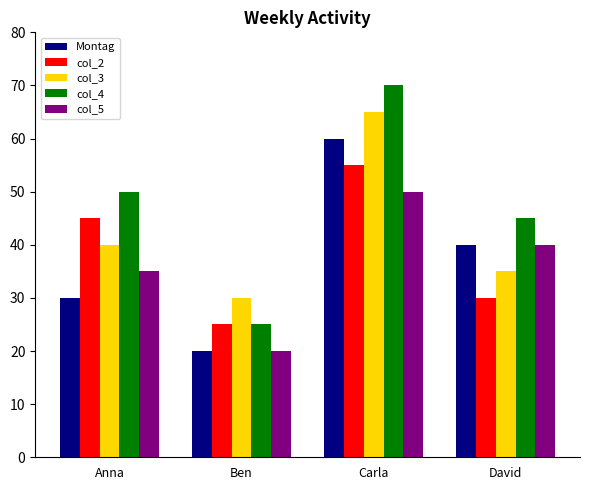

Reading left to right, what are all the values shown in this chart?

Montag: Anna=30	Ben=20	Carla=60	David=40
col_2: Anna=45	Ben=25	Carla=55	David=30
col_3: Anna=40	Ben=30	Carla=65	David=35
col_4: Anna=50	Ben=25	Carla=70	David=45
col_5: Anna=35	Ben=20	Carla=50	David=40